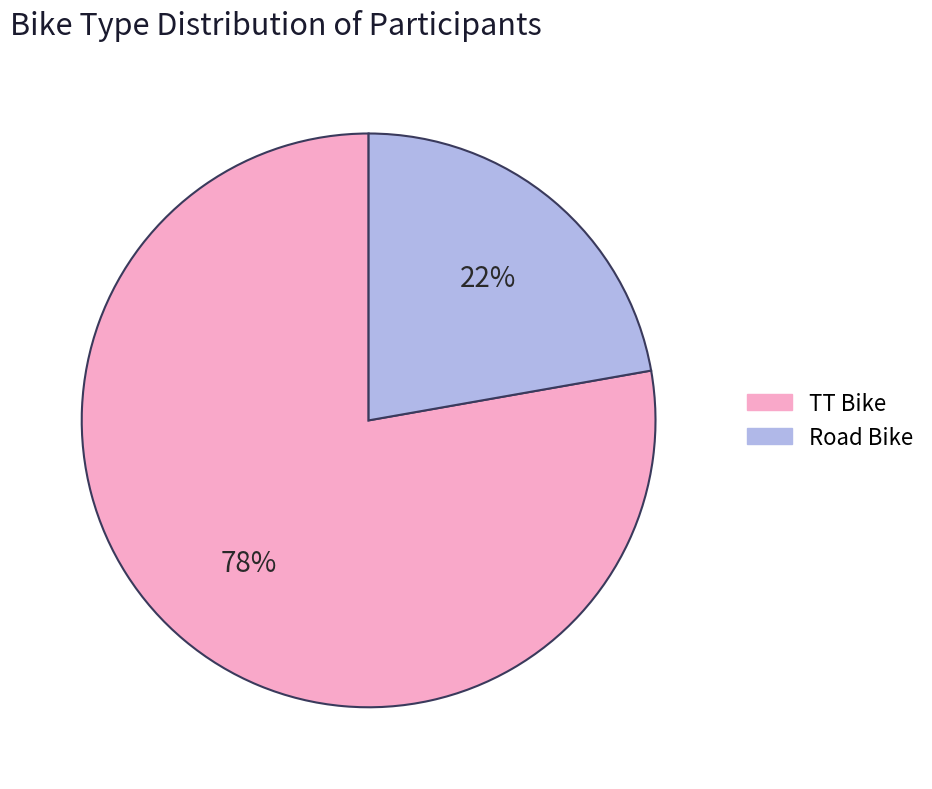

The Road Bike slice represents 12% of the pie. True or false?

False